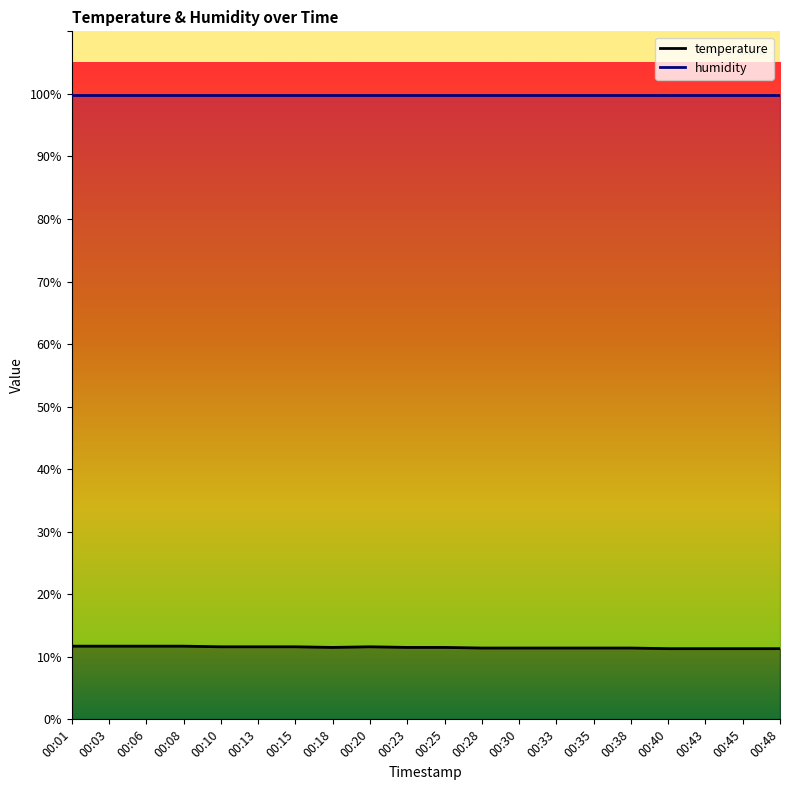

What is the minimum value for temperature?

11.3